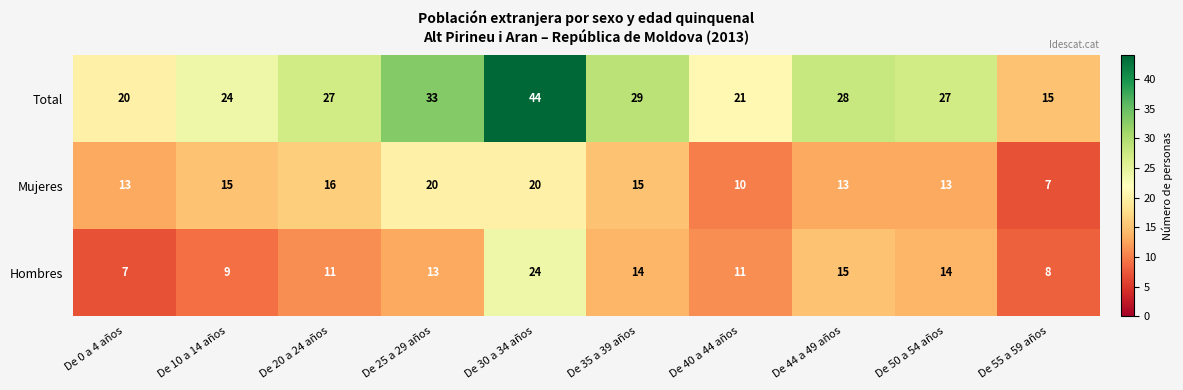

At which label does Hombres reach its peak?

De 30 a 34 años